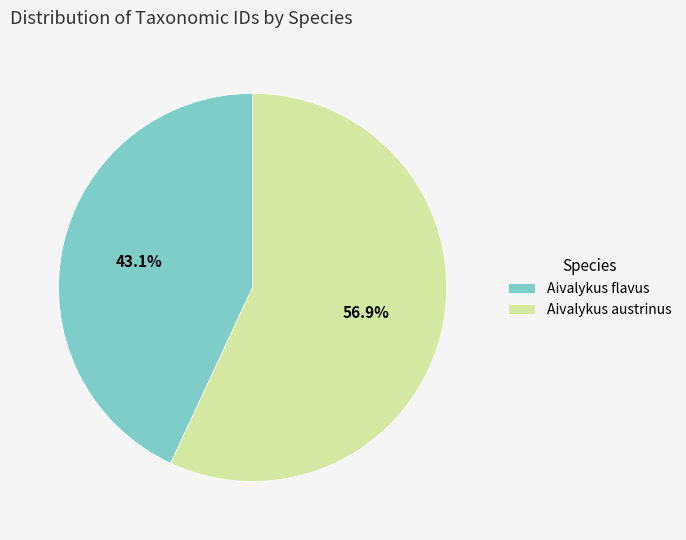

Is it true that Aivalykus austrinus is 48% of the pie?

False